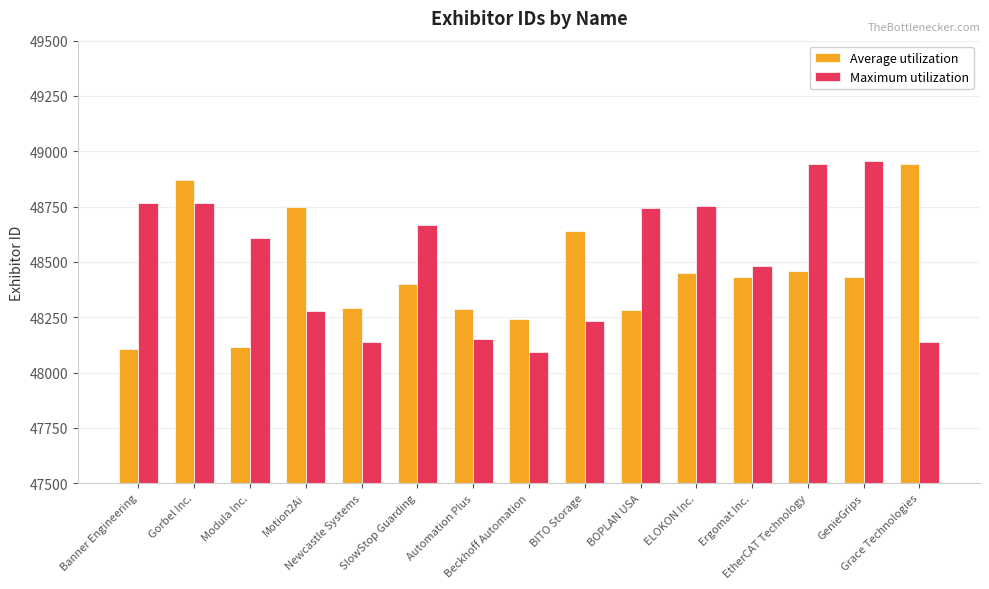

What is the average value of the Maximum utilization series?

48514